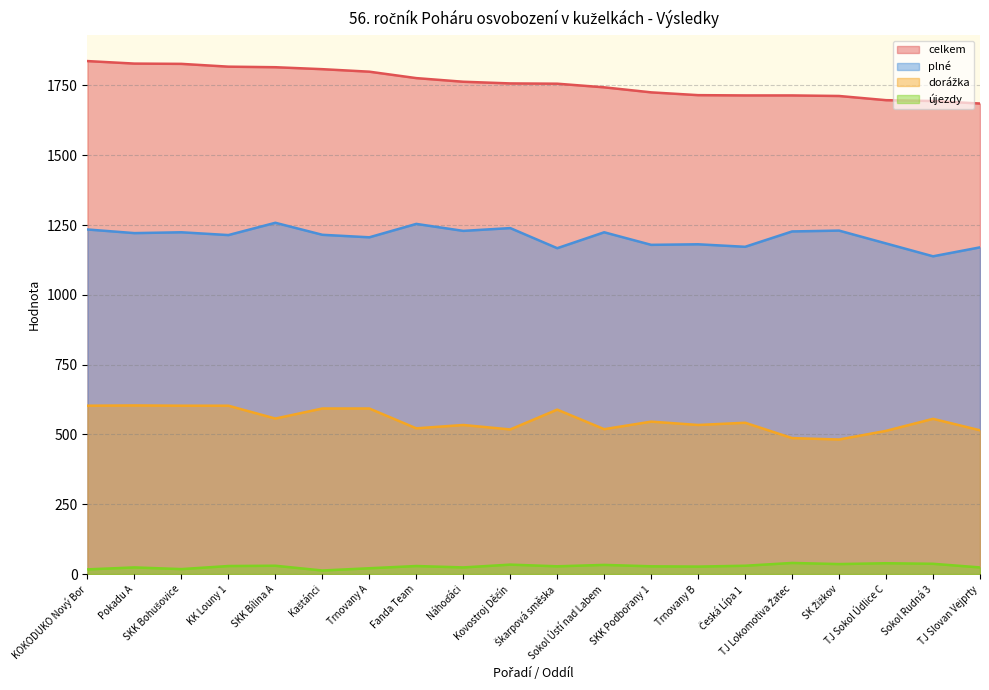

Which series has the largest total across all categories?

celkem